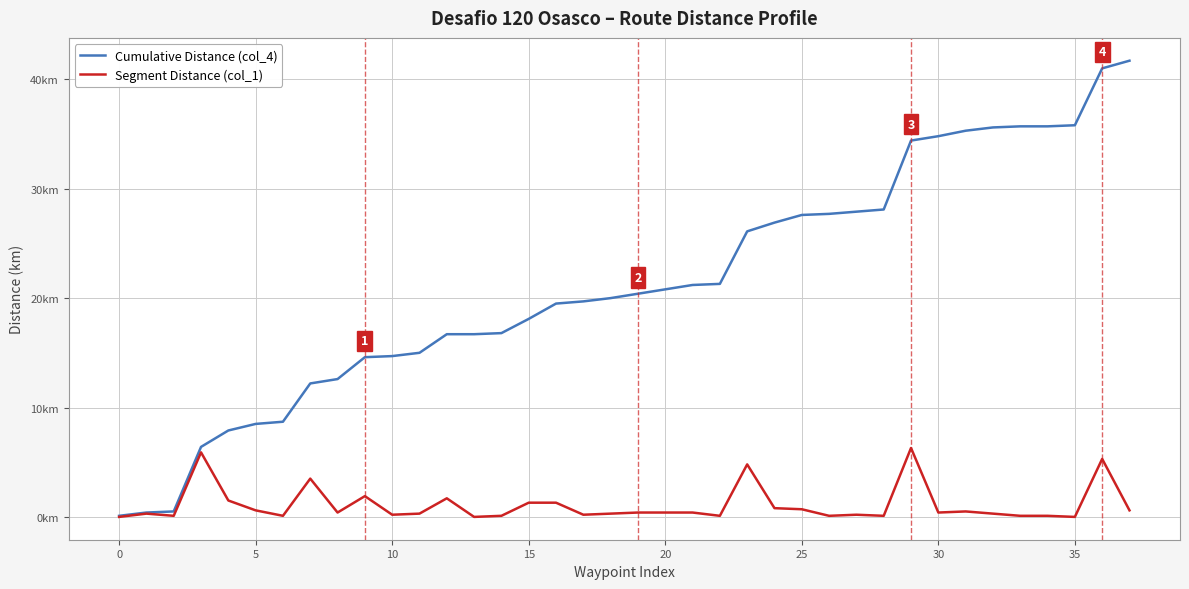

What are all the series names shown in the legend?

Cumulative Distance (col_4), Segment Distance (col_1)